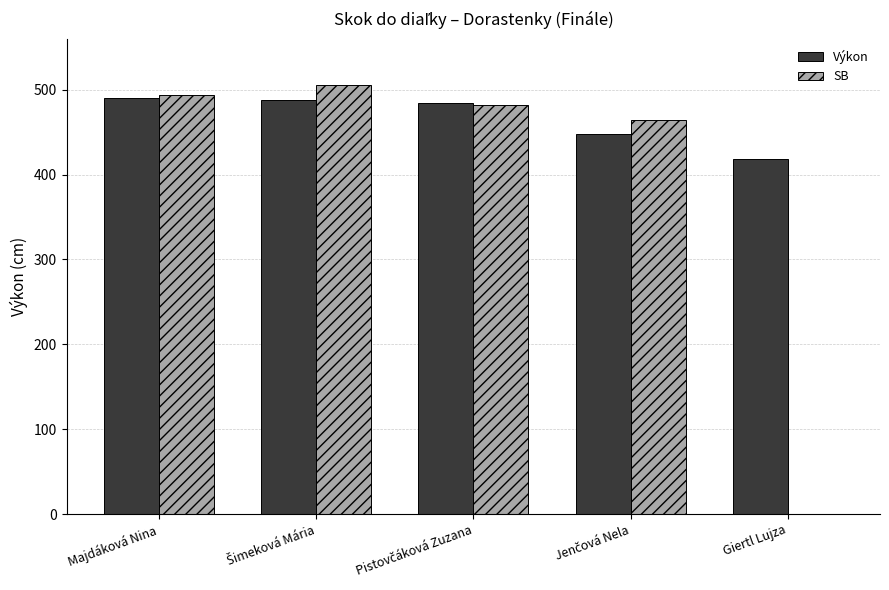

What is the sum of all Výkon values?

2328